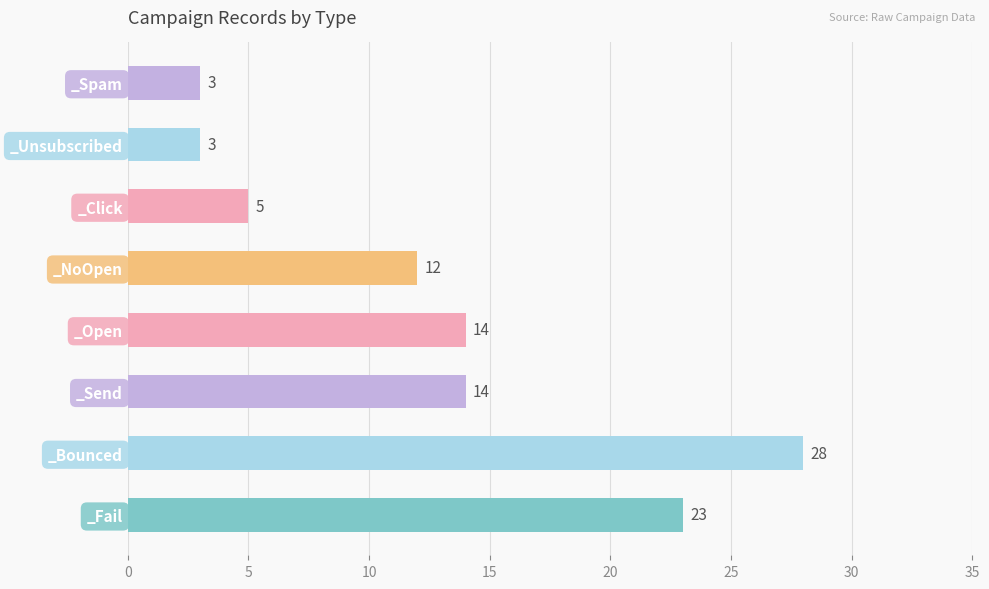

How many bars are there in total?

8